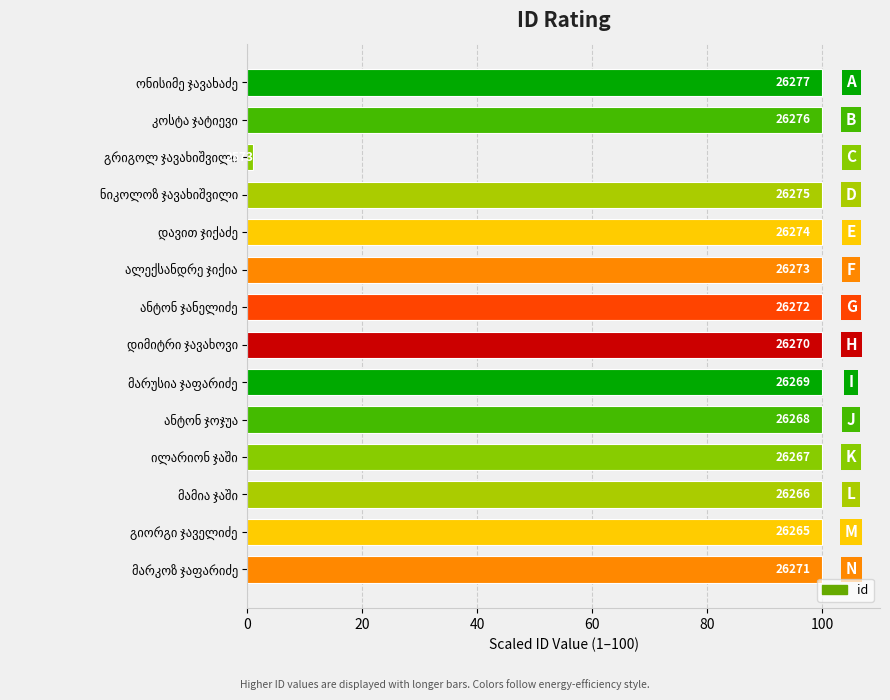

How many bars are there in total?

14